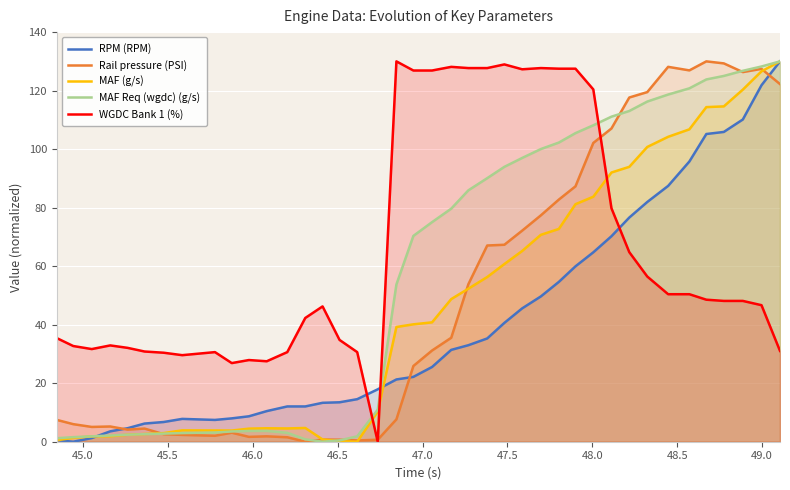

Which series has the largest total across all categories?

WGDC Bank 1 (%)